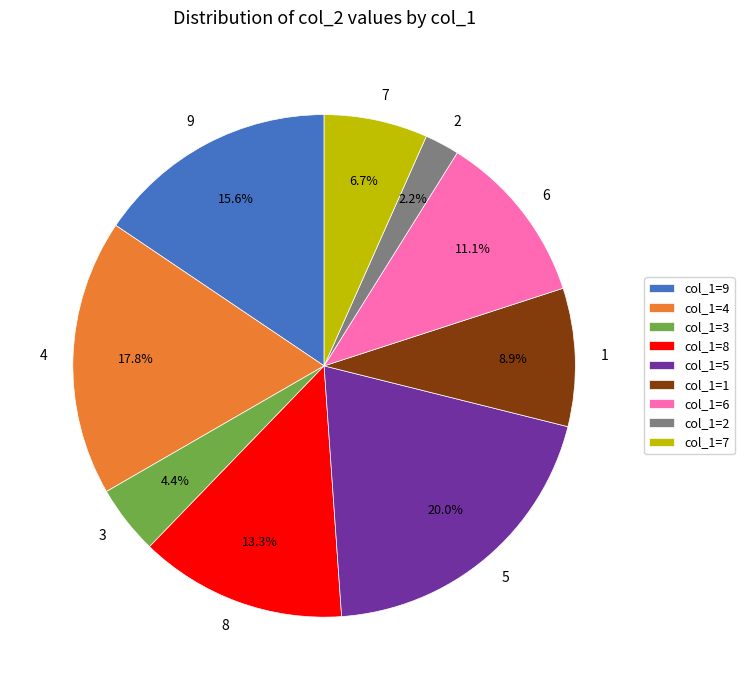

Is there any slice that represents more than half of the pie?

No